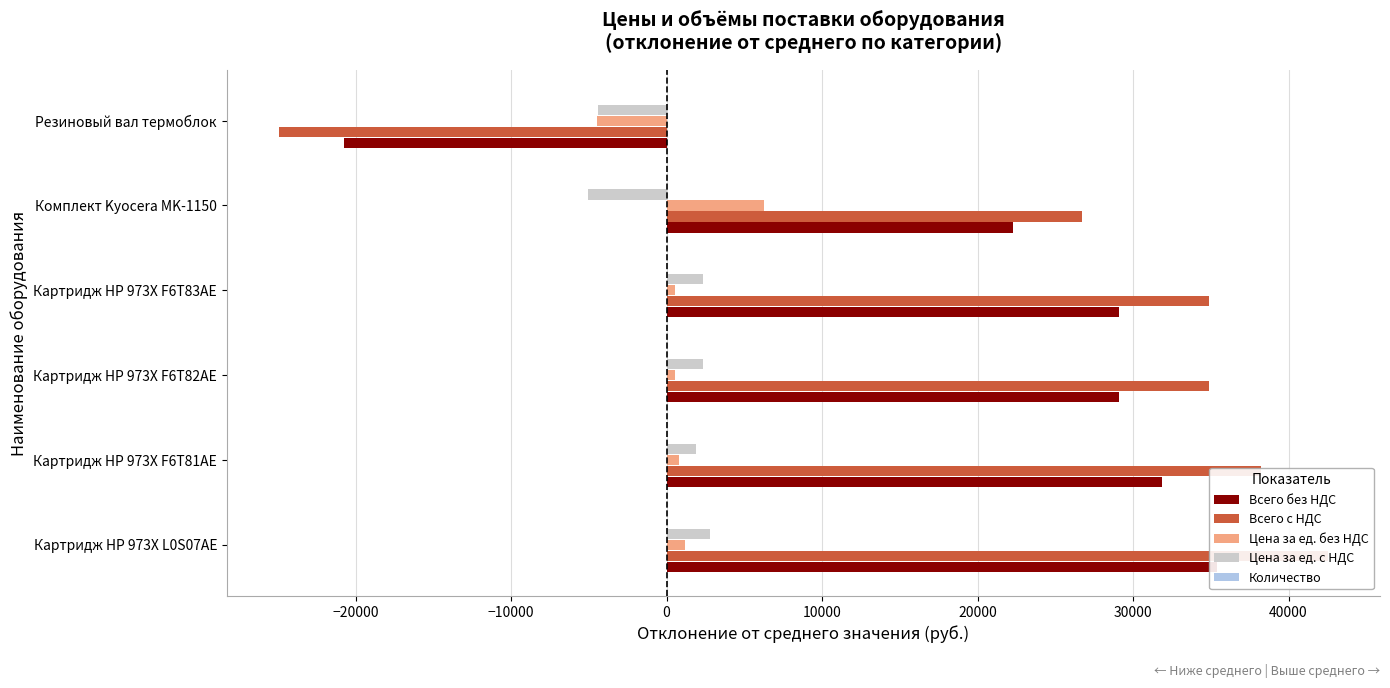

How many values in the Всего с НДС series are below 34901?

2